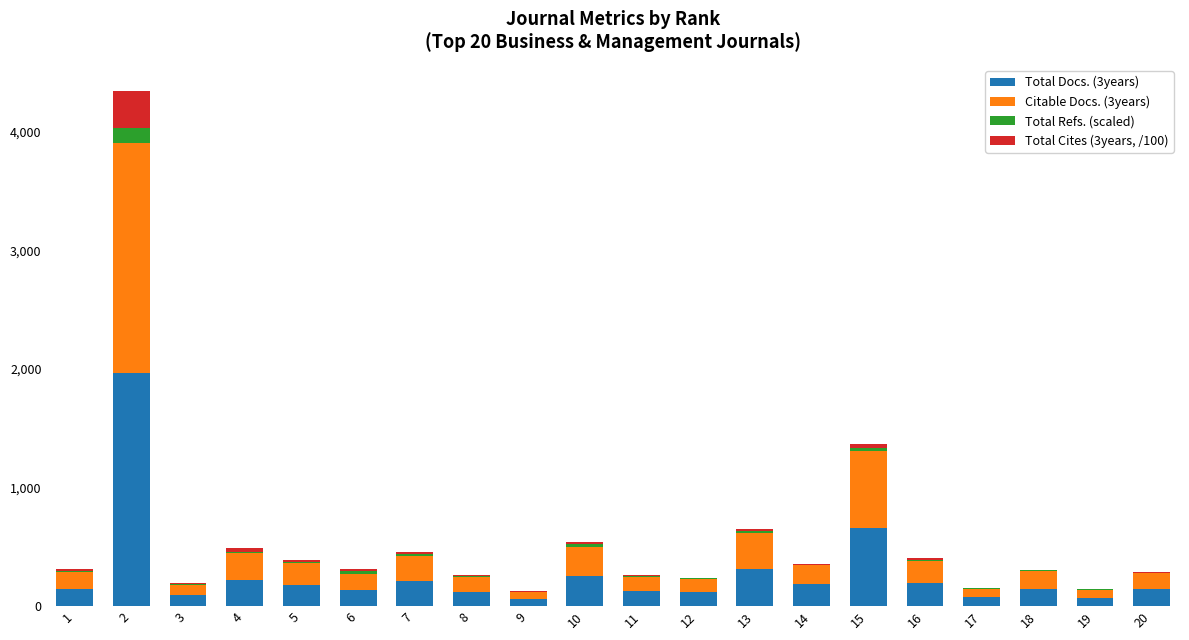

What are all the series names shown in the legend?

Total Docs. (3years), Citable Docs. (3years), Total Refs. (scaled), Total Cites (3years, /100)